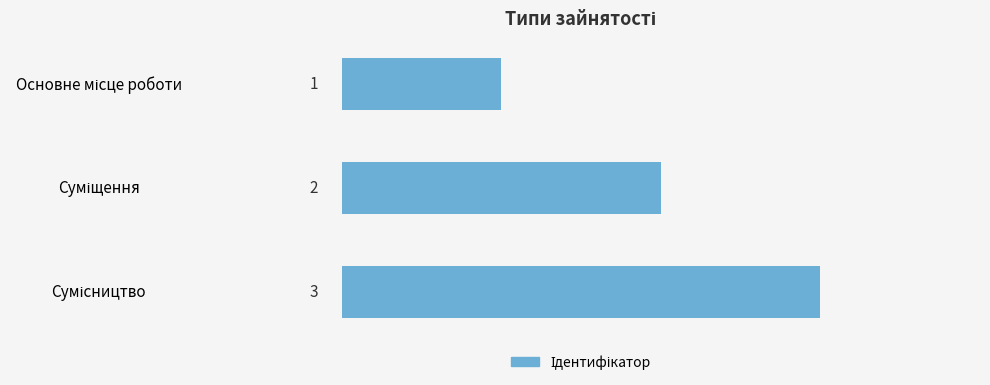

What is the value of the 1st bar from the top?

1